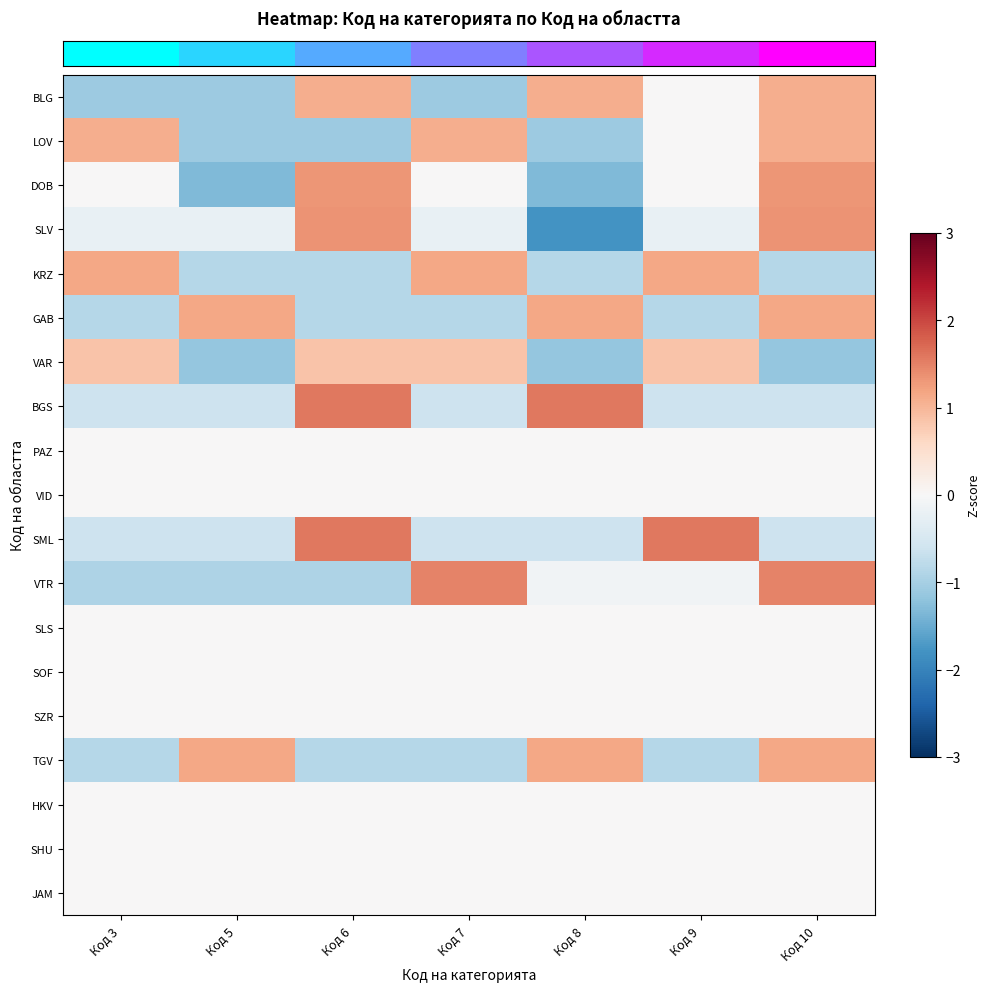

Between Код 7 and Код 6, which is larger?

Код 6